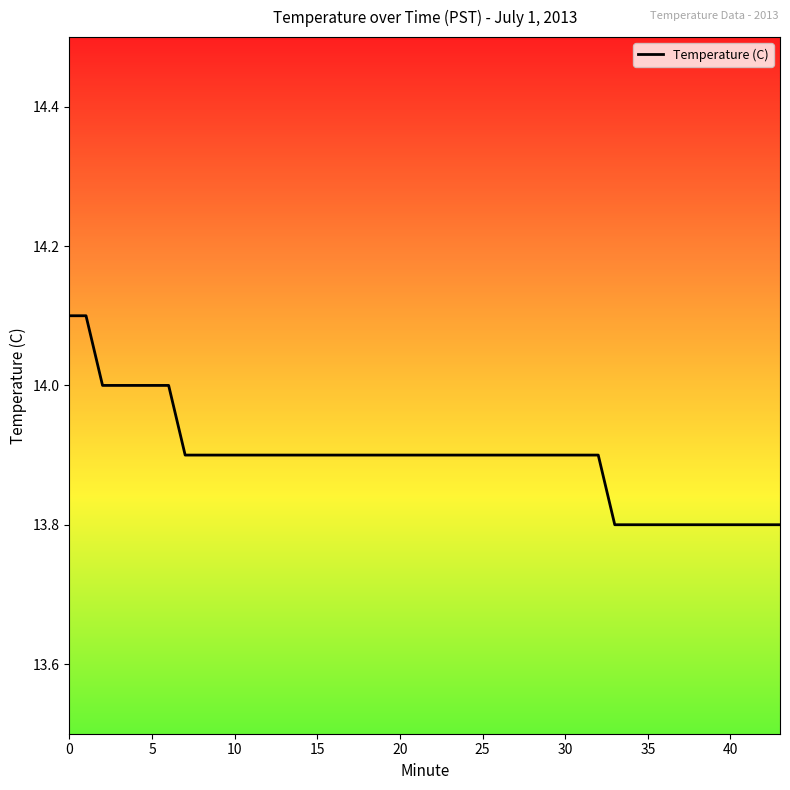

Does the chart have visible grid lines?

No